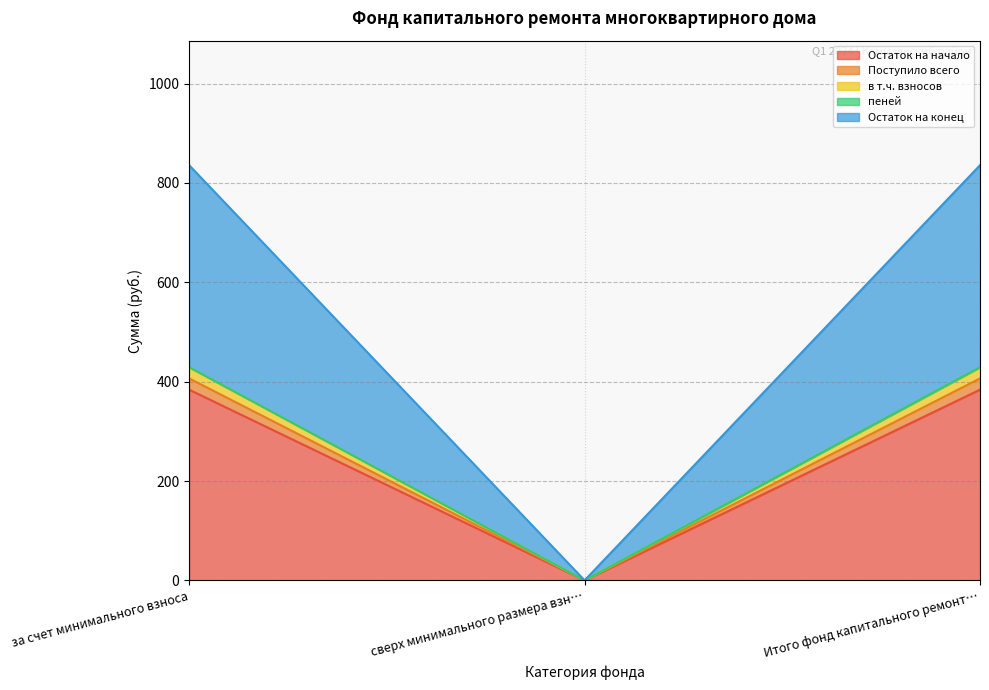

What is the sum of all Остаток на начало values?

767.8